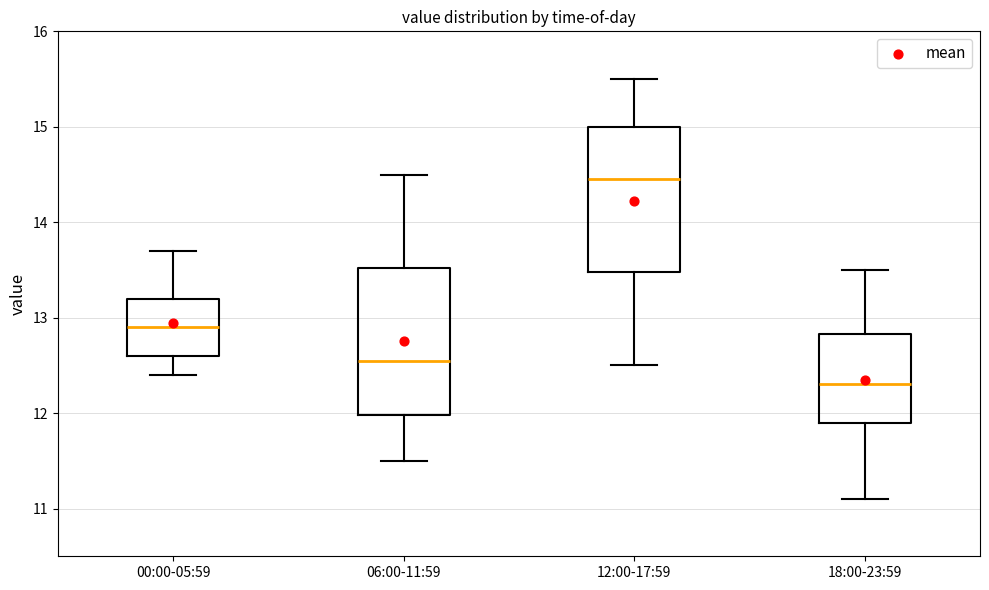

Reading left to right, read every box against the y-axis: the position of its median line, the range the box covers, and the ends of its whiskers. The values are not printed on the chart, so give them approximately, as read against the axis.

00:00-05:59: median 12.9, box 12.6 to 13.2, whiskers 12.4 to 13.7
06:00-11:59: median 12.6, box 12.0 to 13.5, whiskers 11.5 to 14.5
12:00-17:59: median 14.5, box 13.5 to 15.0, whiskers 12.5 to 15.5
18:00-23:59: median 12.3, box 11.9 to 12.8, whiskers 11.1 to 13.5